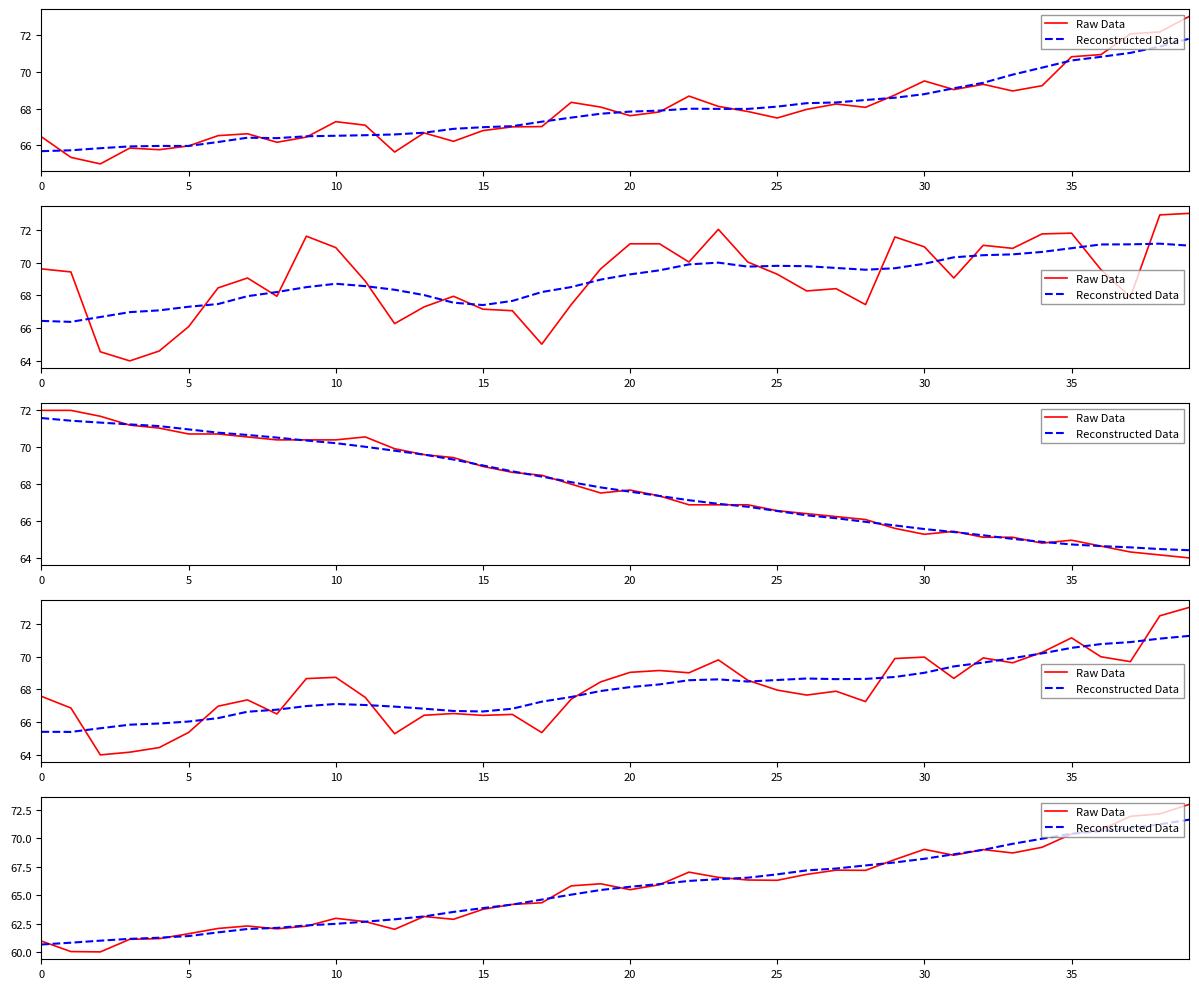

How many lines are shown in the chart?

2